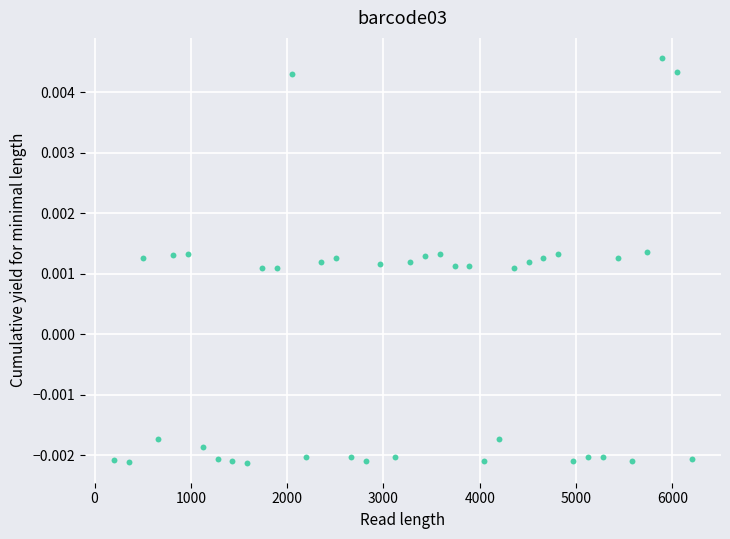

What is the range of X values (max minus min)?

6000.0